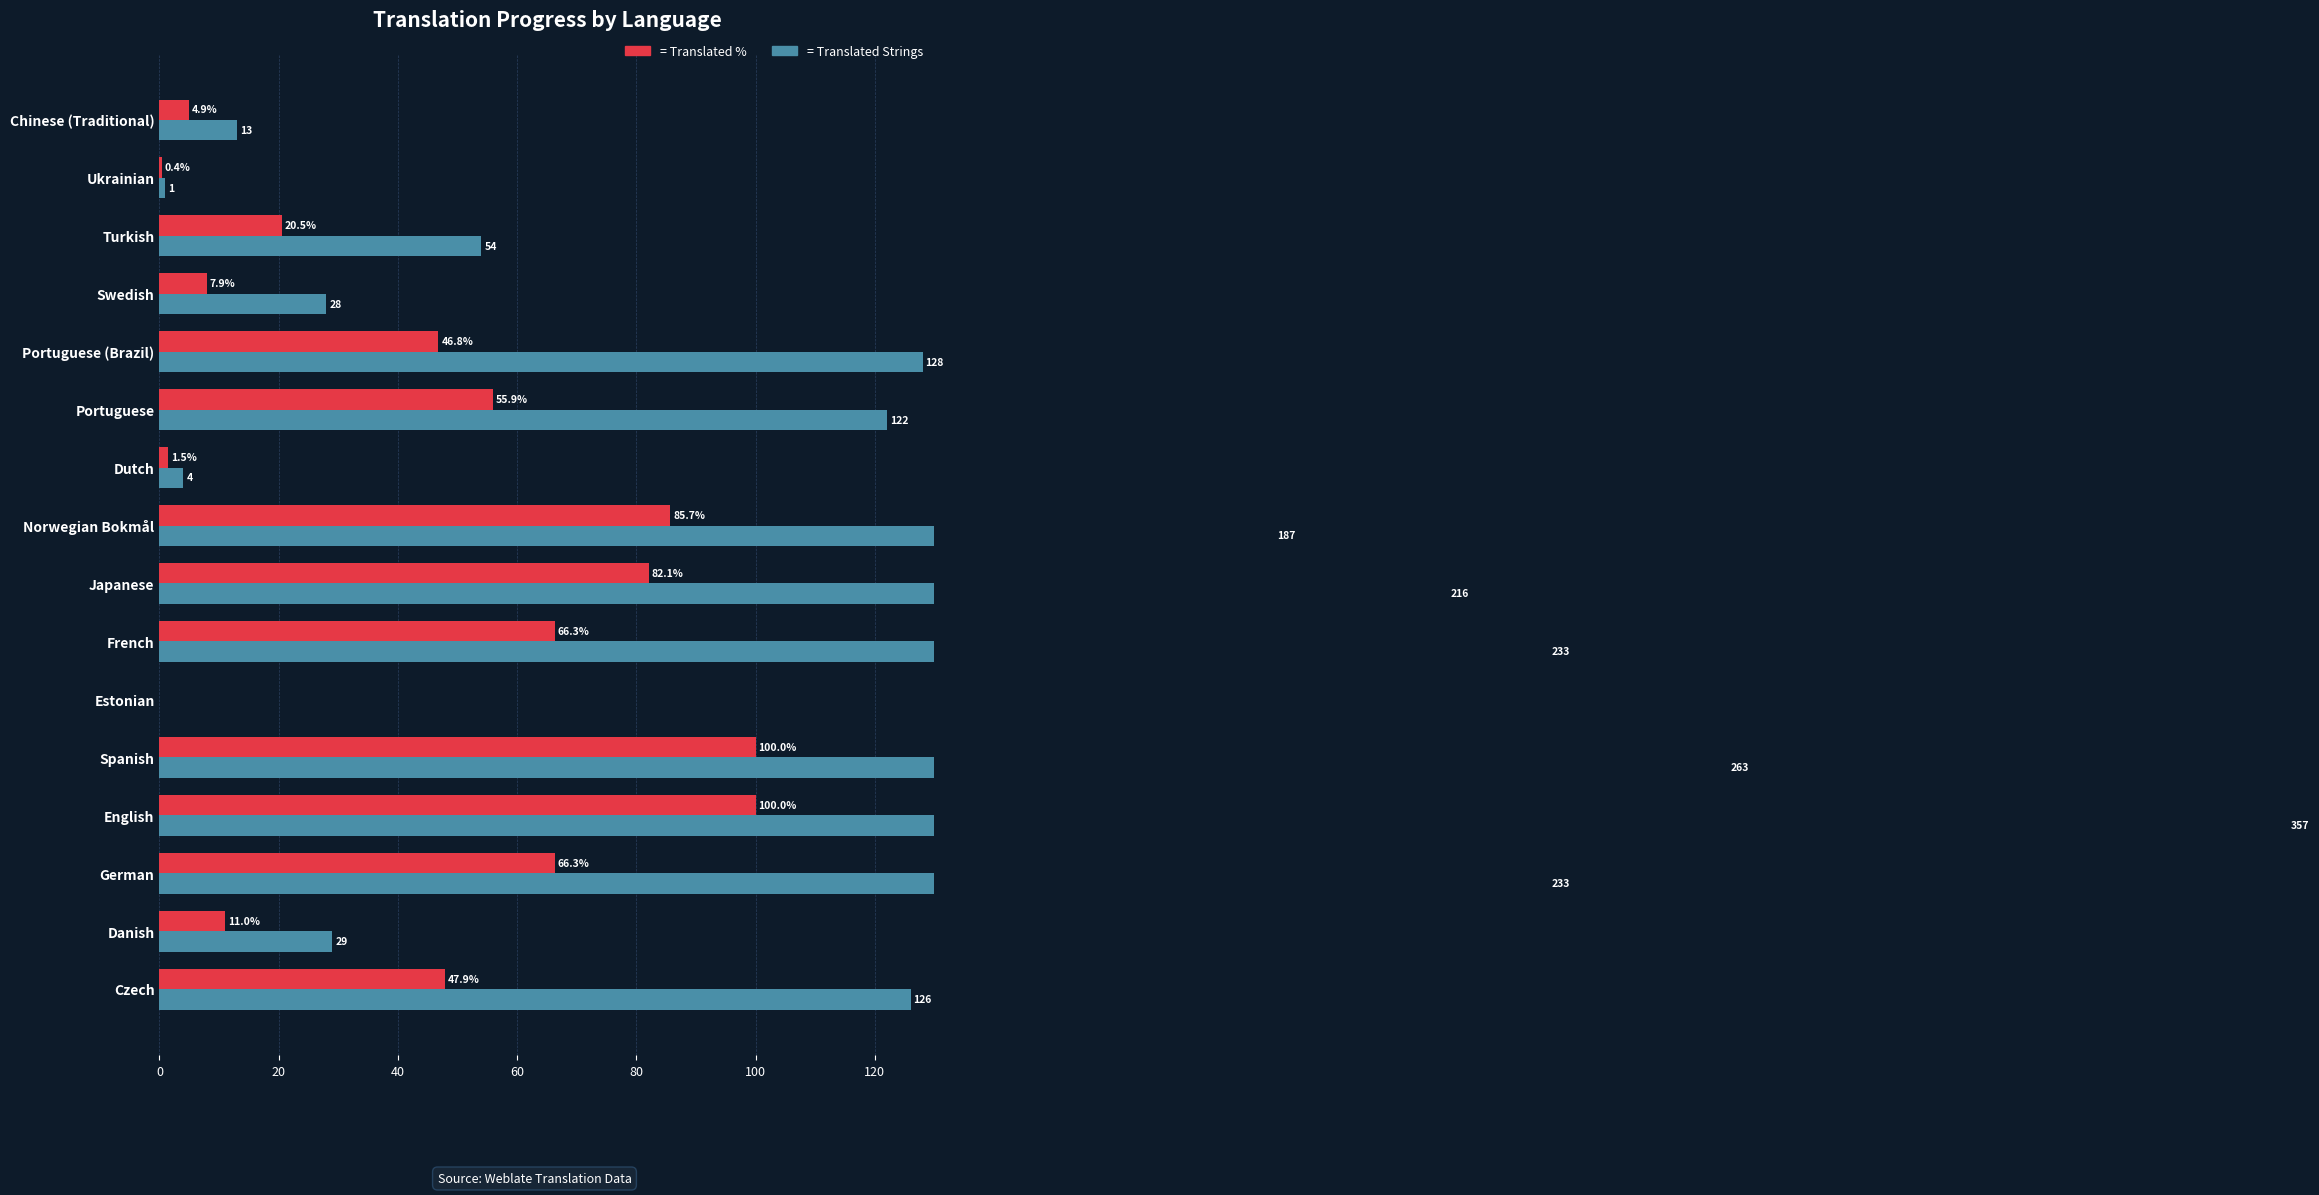

How many values in the Translated Strings series are below 126?

8